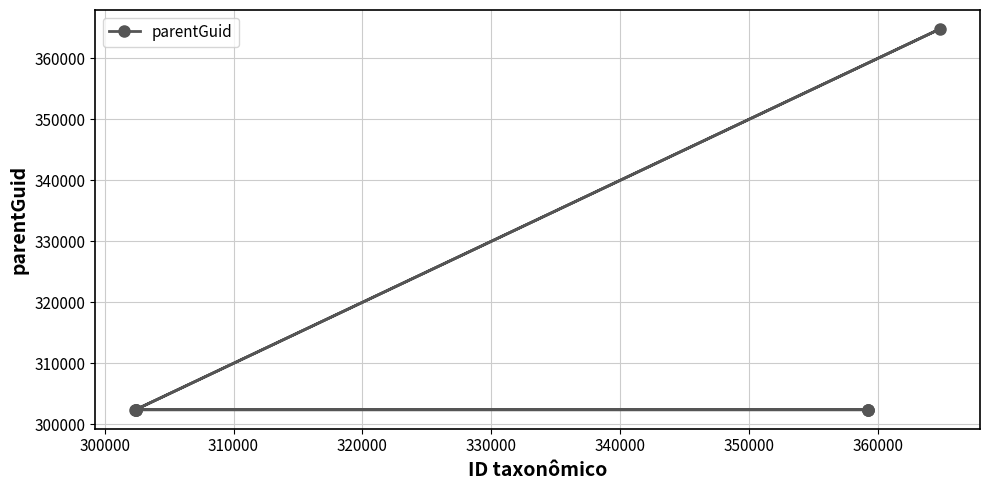

What is the greatest value displayed?

364788